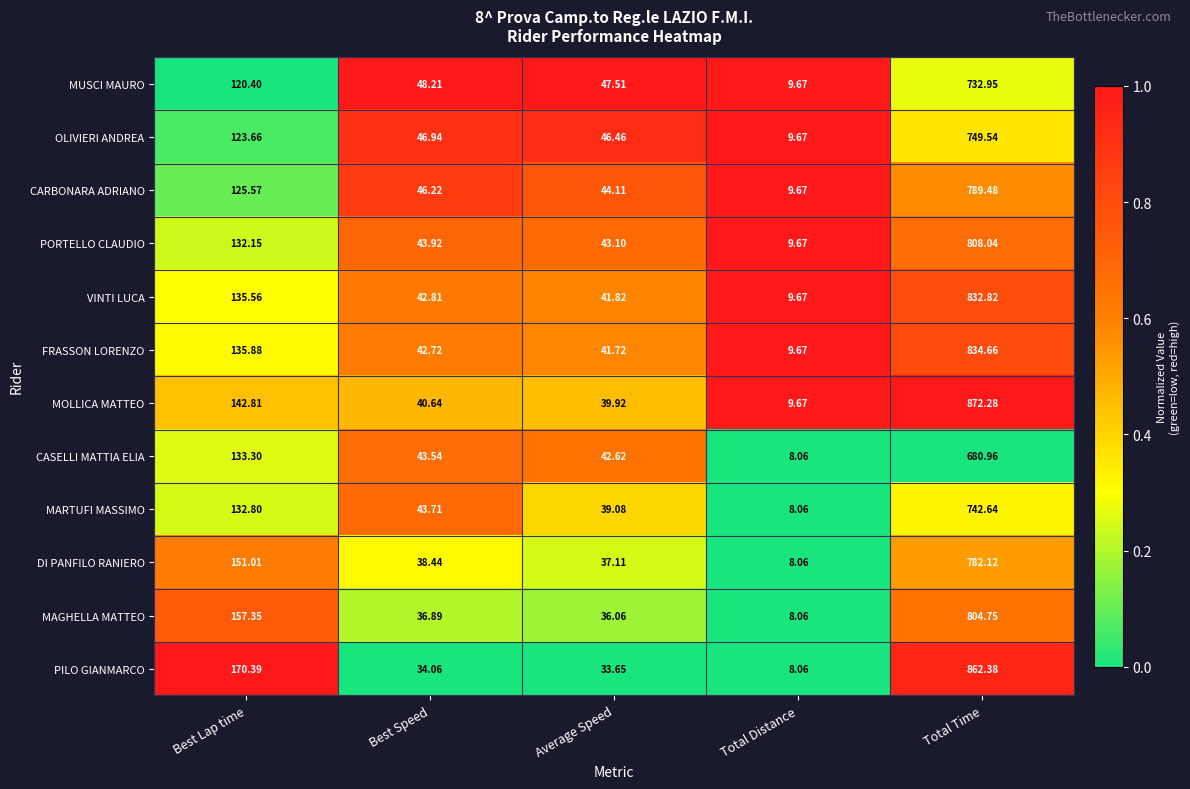

Which series has the largest range (max minus min)?

MOLLICA MATTEO